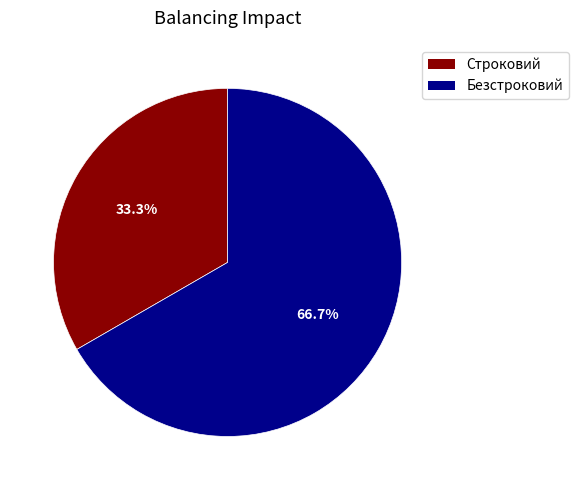

Is it true that Строковий is 33% of the pie?

True